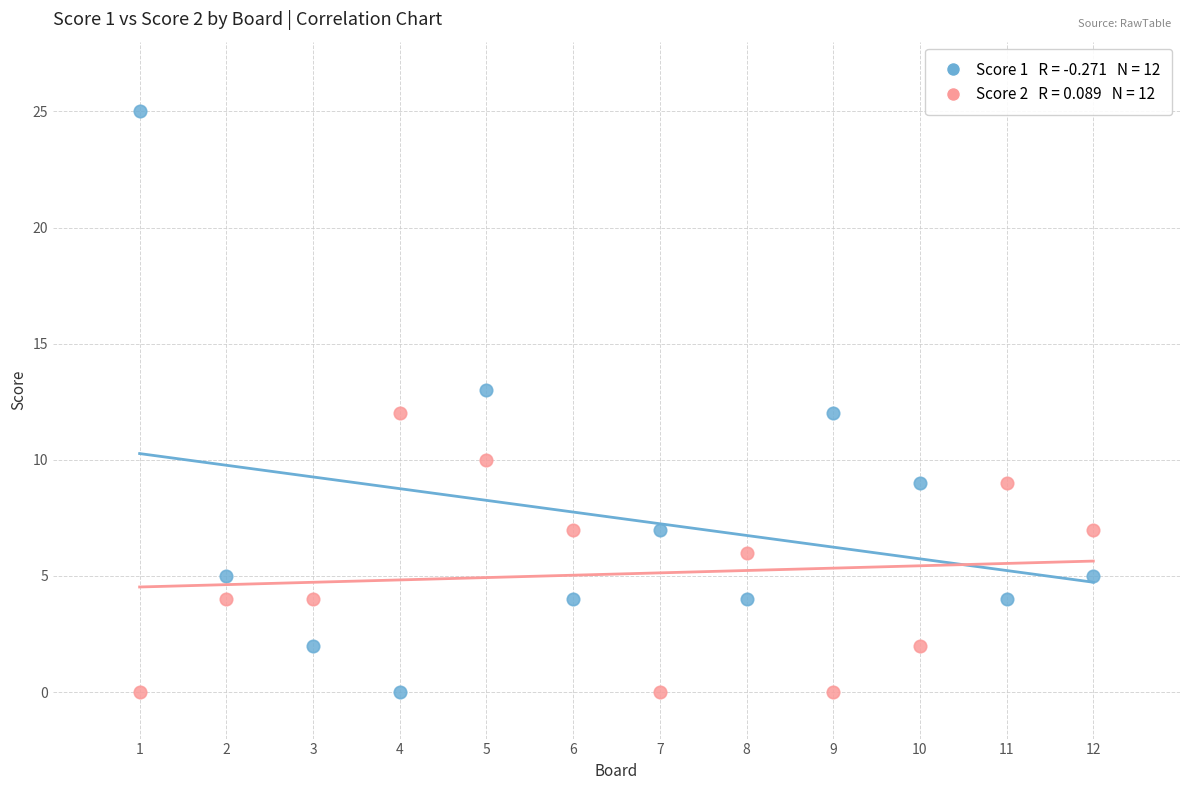

Across all data points, what is the range of Y values (max minus min)?

25